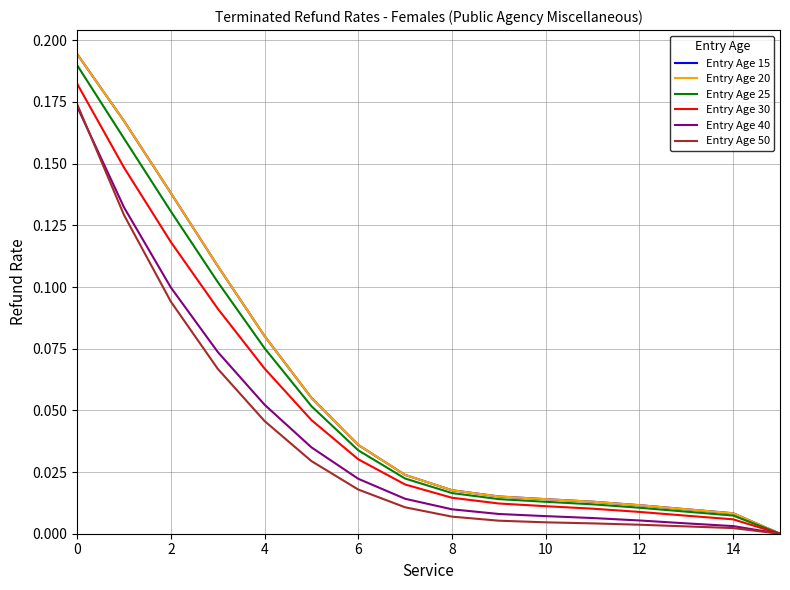

Does the chart display data point markers on the line(s)?

No